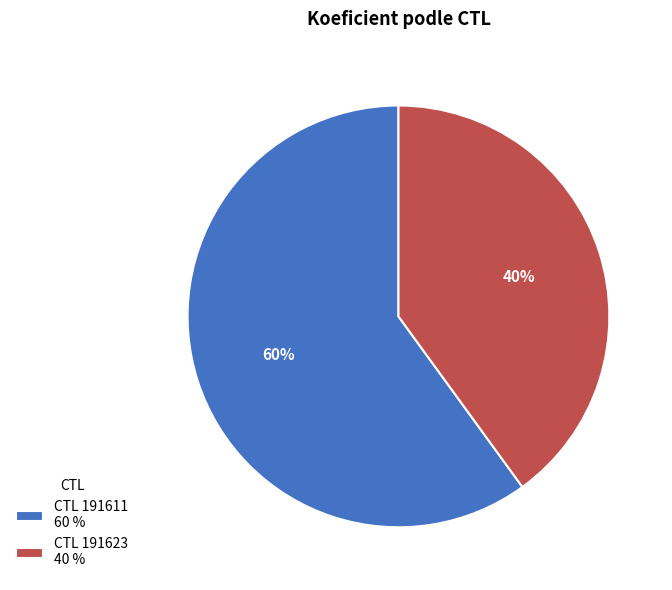

Combined, do CTL 191611 60 % and CTL 191623 40 % account for over 50%?

Yes